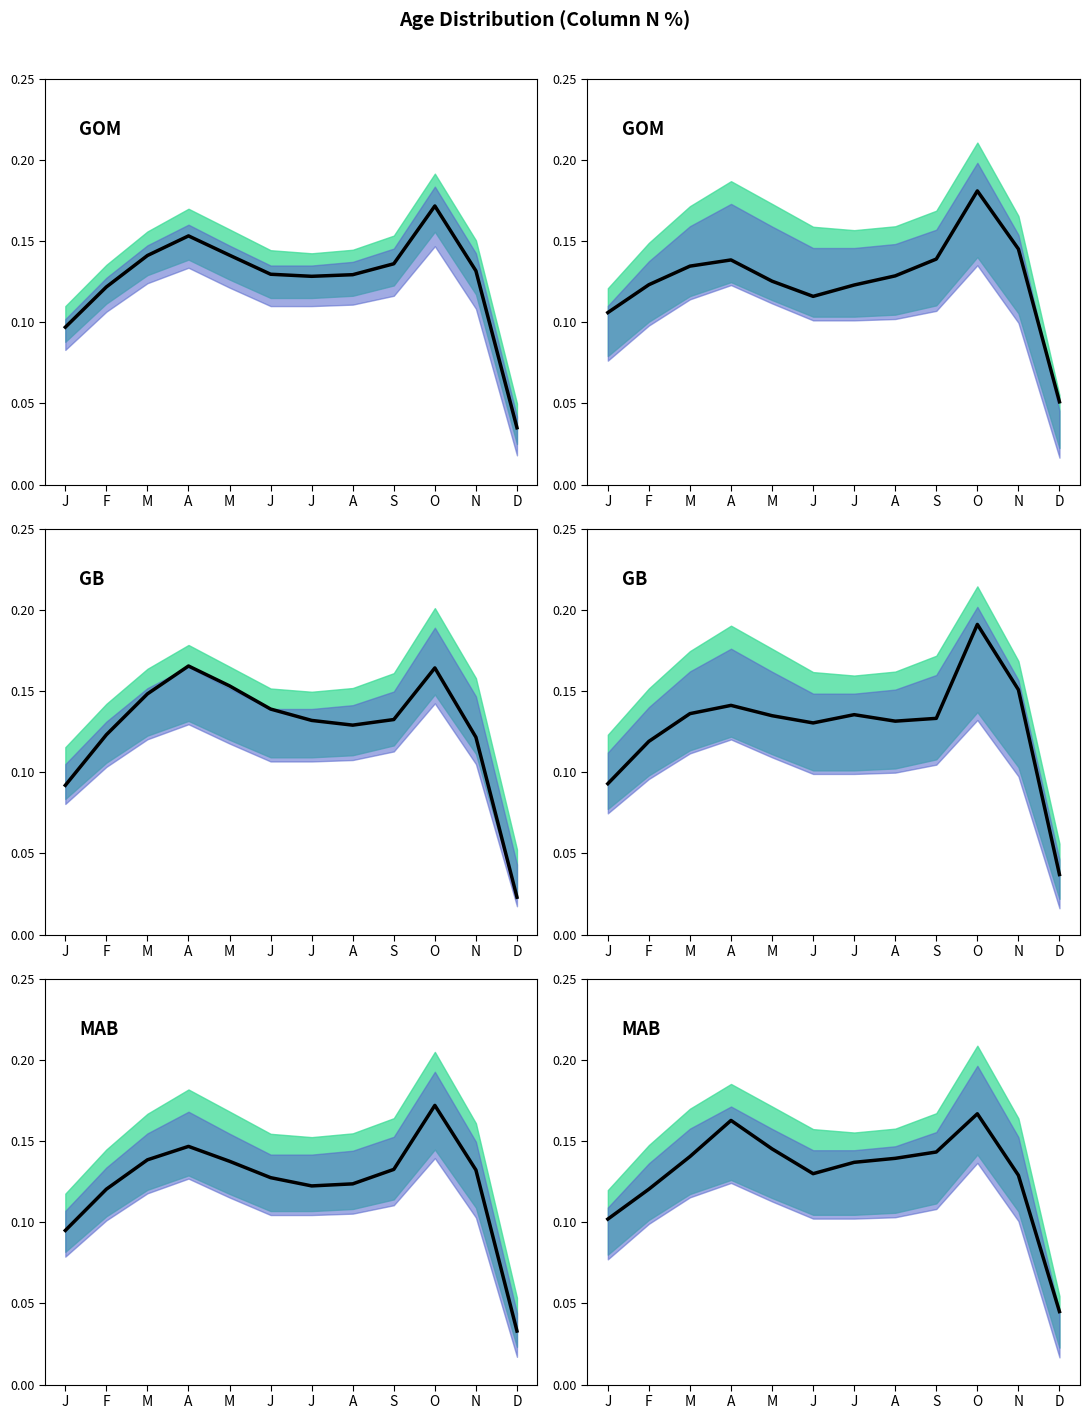

Reading left to right, what are all the values shown in this chart?

Overall: J=0.1	F=0.1	M=0.1	A=0.2	M=0.1	J=0.1	J=0.1	A=0.1	S=0.1	O=0.2	N=0.1	D=0.0
Female: J=0.1	F=0.1	M=0.1	A=0.1	M=0.1	J=0.1	J=0.1	A=0.1	S=0.1	O=0.2	N=0.1	D=0.1
Male: J=0.1	F=0.1	M=0.1	A=0.2	M=0.2	J=0.1	J=0.1	A=0.1	S=0.1	O=0.2	N=0.1	D=0.0
White: J=0.1	F=0.1	M=0.1	A=0.1	M=0.1	J=0.1	J=0.1	A=0.1	S=0.1	O=0.2	N=0.2	D=0.0
At least one parent college: J=0.1	F=0.1	M=0.1	A=0.1	M=0.1	J=0.1	J=0.1	A=0.1	S=0.1	O=0.2	N=0.1	D=0.0
Neither parent college: J=0.1	F=0.1	M=0.1	A=0.2	M=0.1	J=0.1	J=0.1	A=0.1	S=0.1	O=0.2	N=0.1	D=0.0